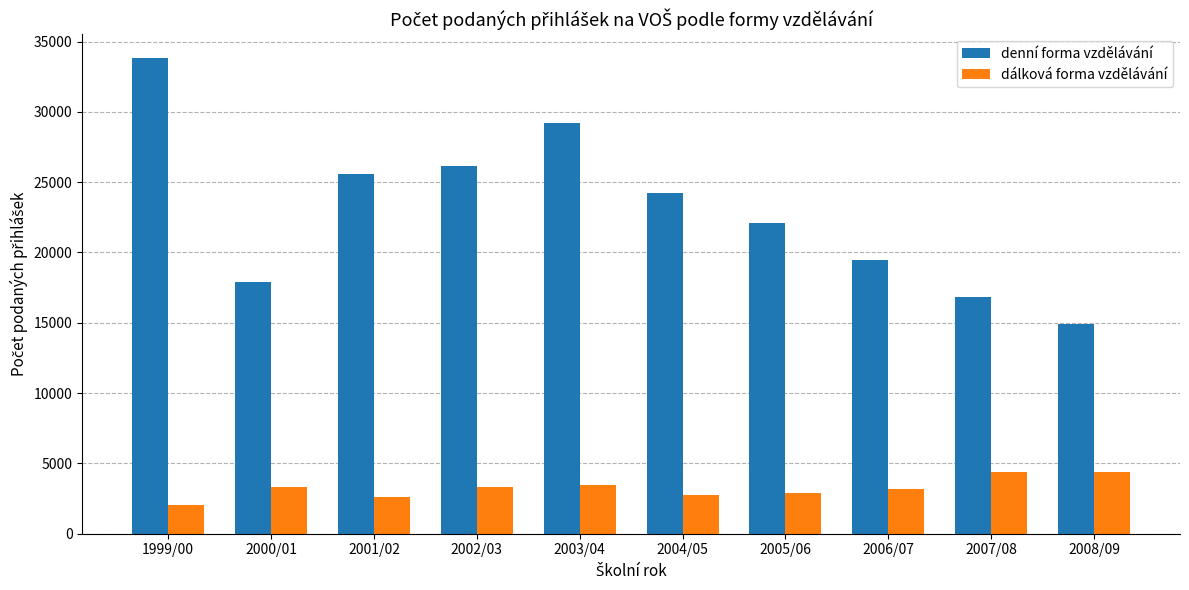

What is the minimum value shown in the chart?

2074